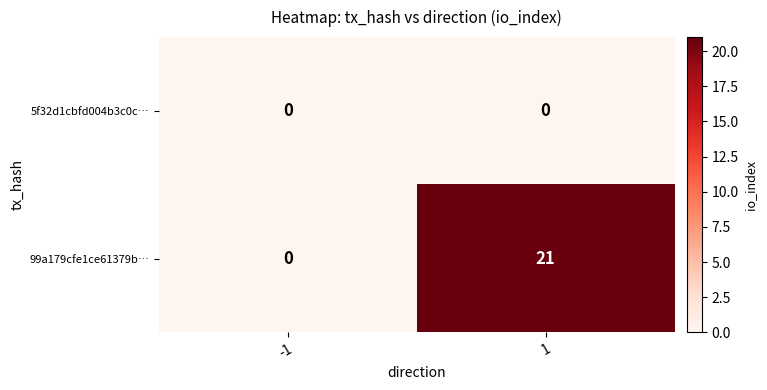

What is the maximum value shown in the chart?

21